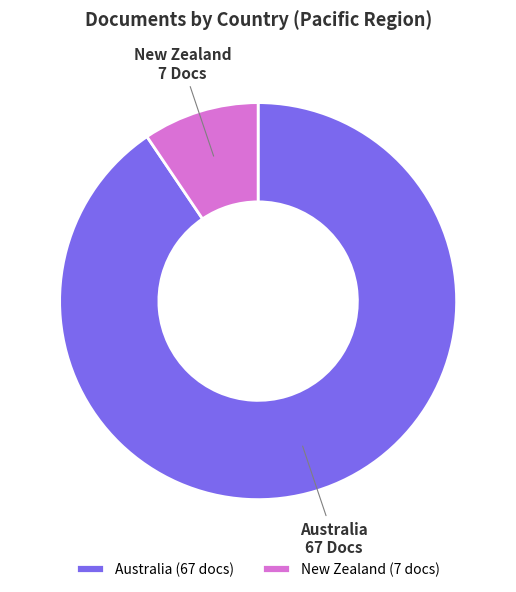

Which has a higher value, New Zealand or Australia?

Australia